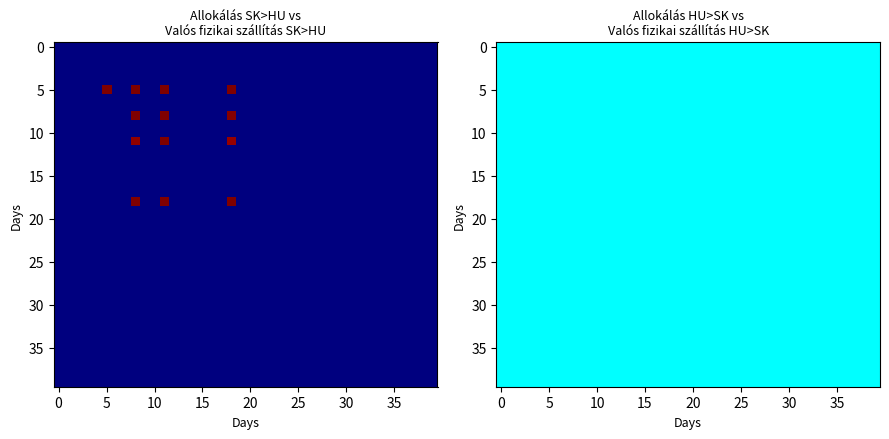

The value of Valós fizikai szállítás SK>HU at 25 is -0.5. True or false?

False